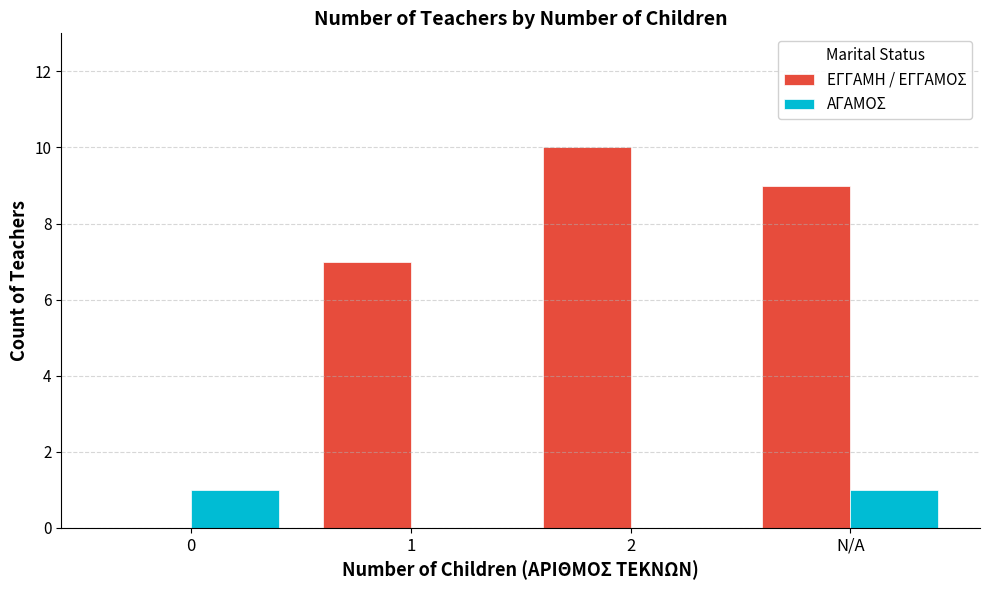

Where does the ΕΓΓΑΜΗ / ΕΓΓΑΜΟΣ series first go above 9?

2